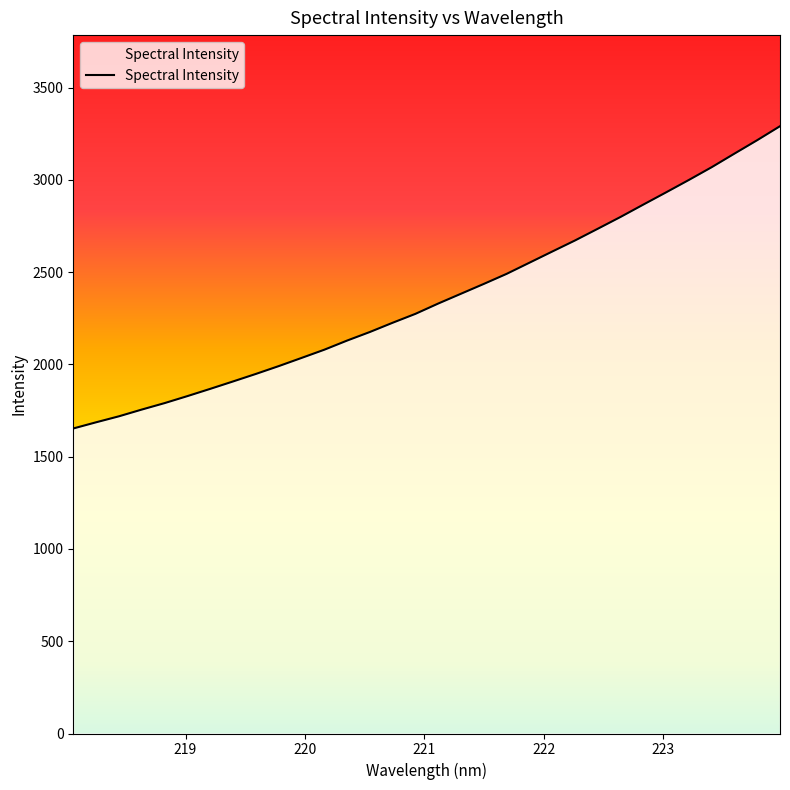

What is the difference between the maximum and minimum values?

1638.3